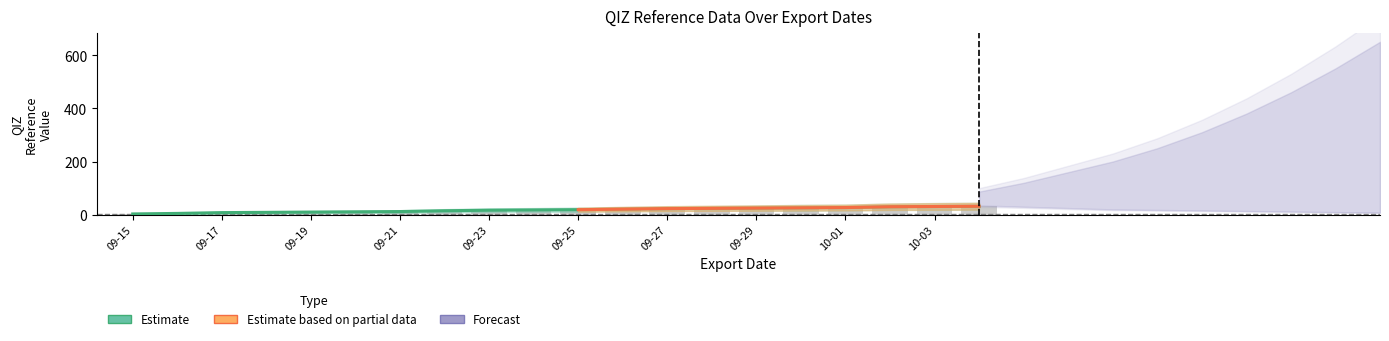

Is it true that QIZ_Ref_Import equals 31 at 10-03?

True